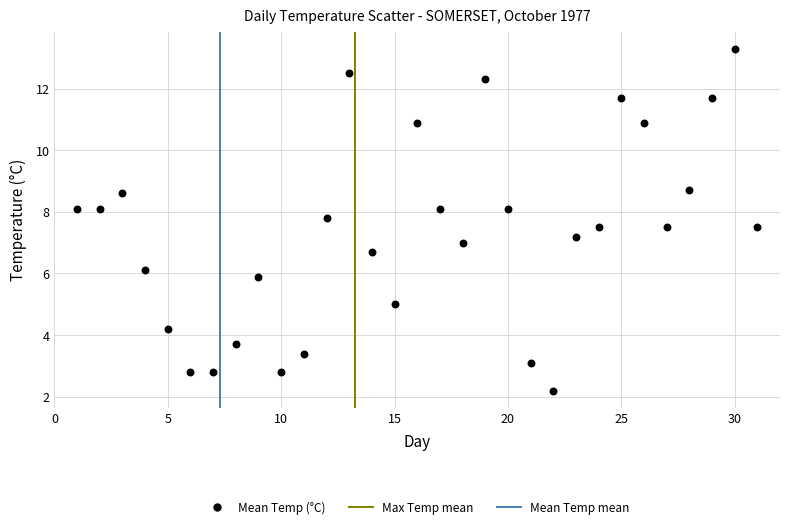

What is the range of Y values (max minus min)?

11.1